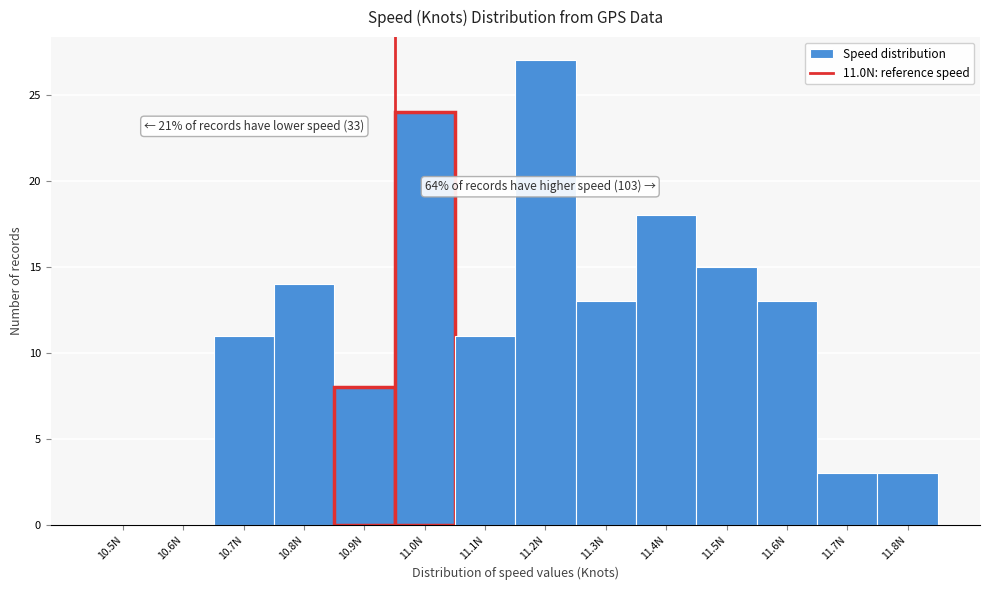

Reading left to right, what are all the values shown in this chart?

10.5N=0	10.6N=0	10.7N=11	10.8N=14	10.9N=8	11.0N=24	11.1N=11	11.2N=27	11.3N=13	11.4N=18	11.5N=15	11.6N=13	11.7N=3	11.8N=3